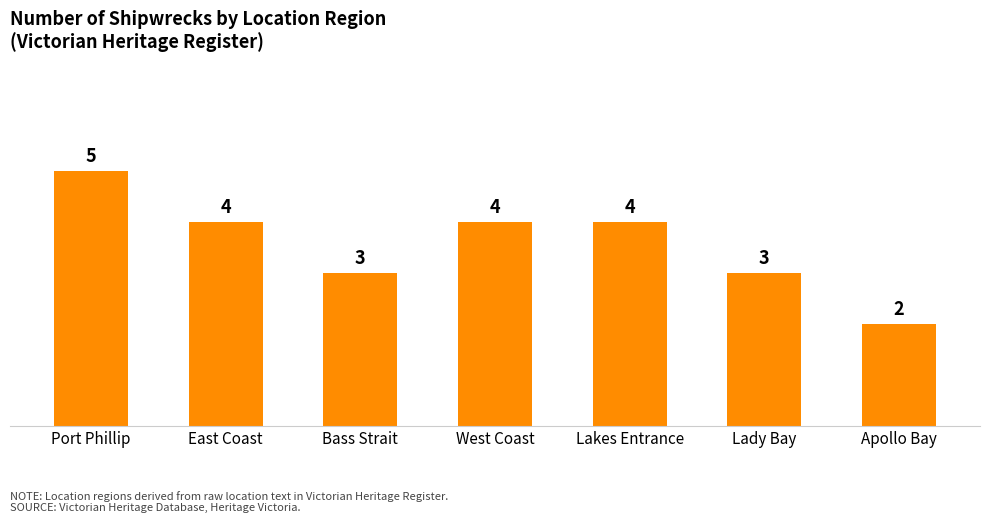

At which category does the chart reach its peak across all series?

Port Phillip